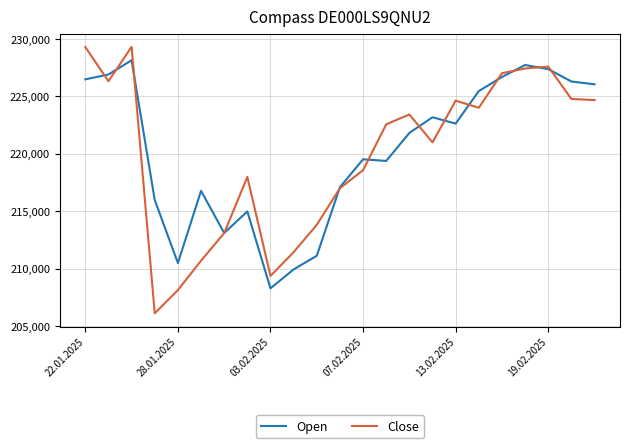

True or false: Open and Close intersect in this chart.

True